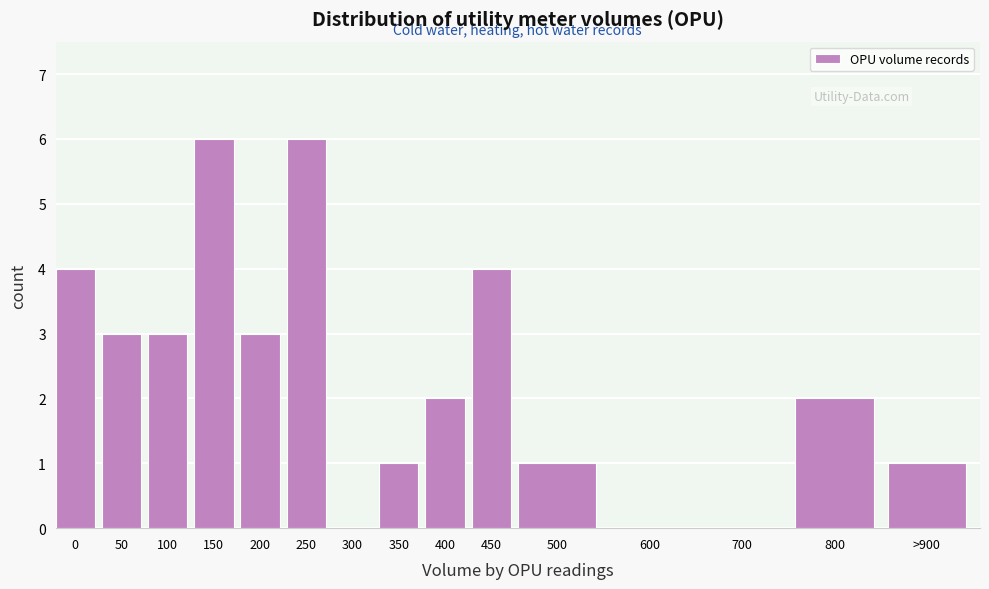

Reading left to right, what are all the values shown in this chart?

0=4	50=3	100=3	150=6	200=3	250=6	300=0	350=1	400=2	450=4	500=1	600=0	700=0	800=2	>900=1